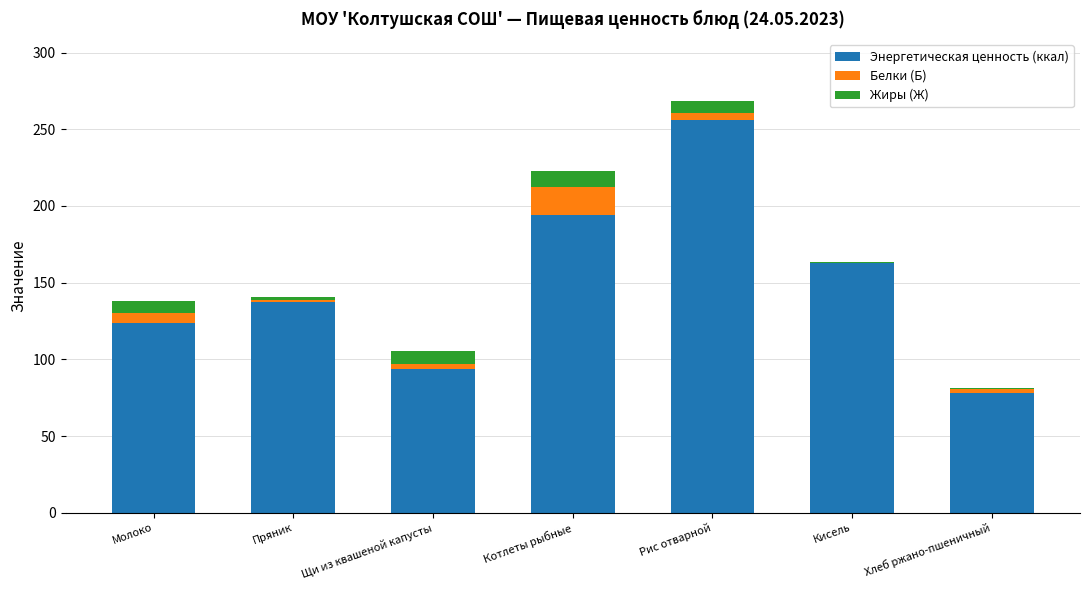

Reading right to left, what are the values for Энергетическая ценность (ккал)?

Хлеб ржано-пшеничный=78.2	Кисель=163.0	Рис отварной=256.3	Котлеты рыбные=194.0	Щи из квашеной капусты=94.0	Пряник=137.6	Молоко=124.0